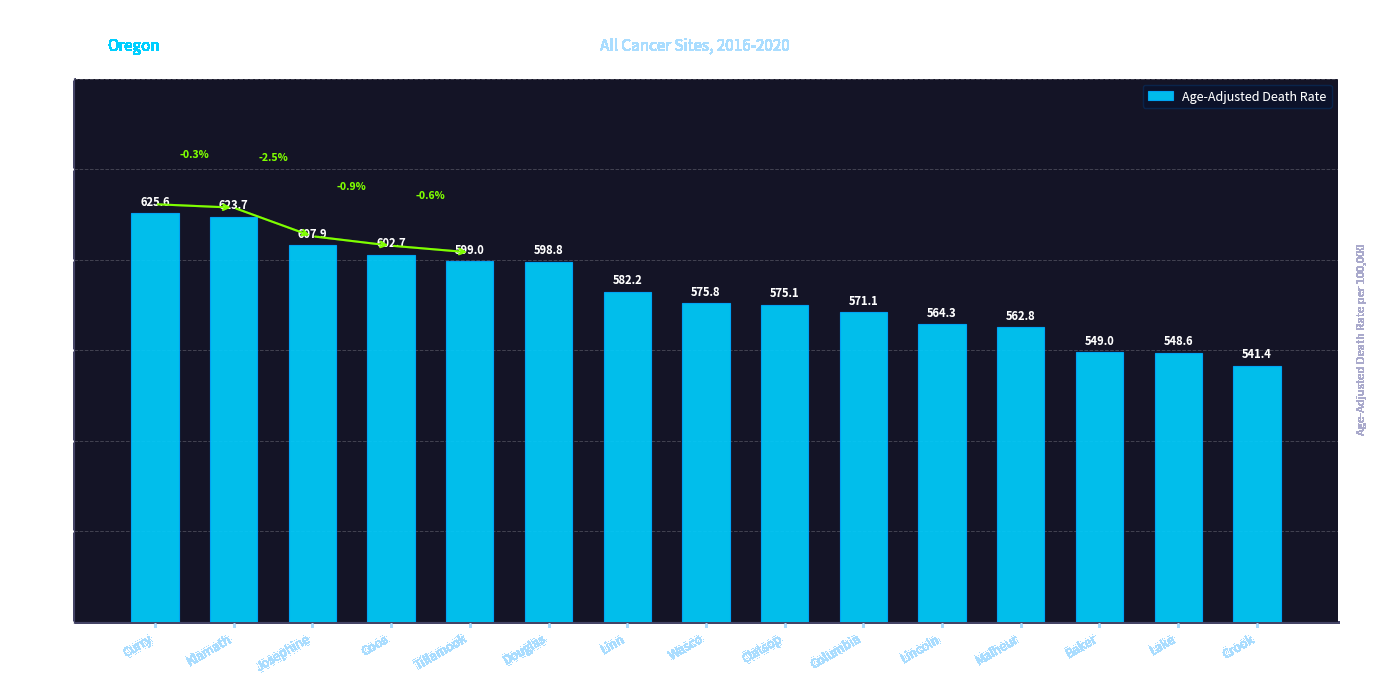

What position from the right is Baker?

3